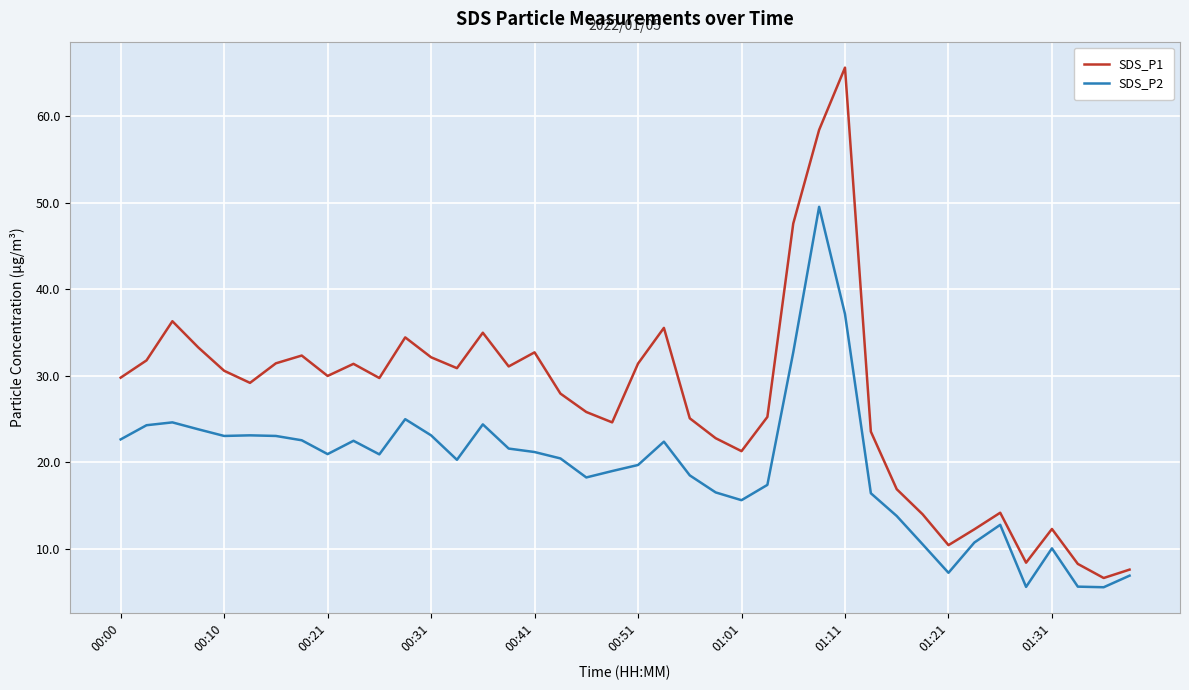

What is the minimum value shown in the chart?

5.5